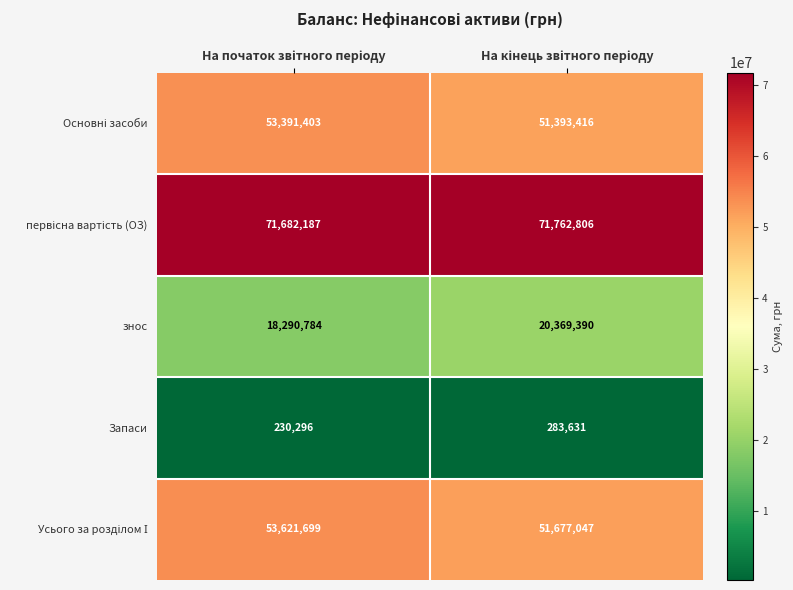

What is the minimum value for Запаси?

230296